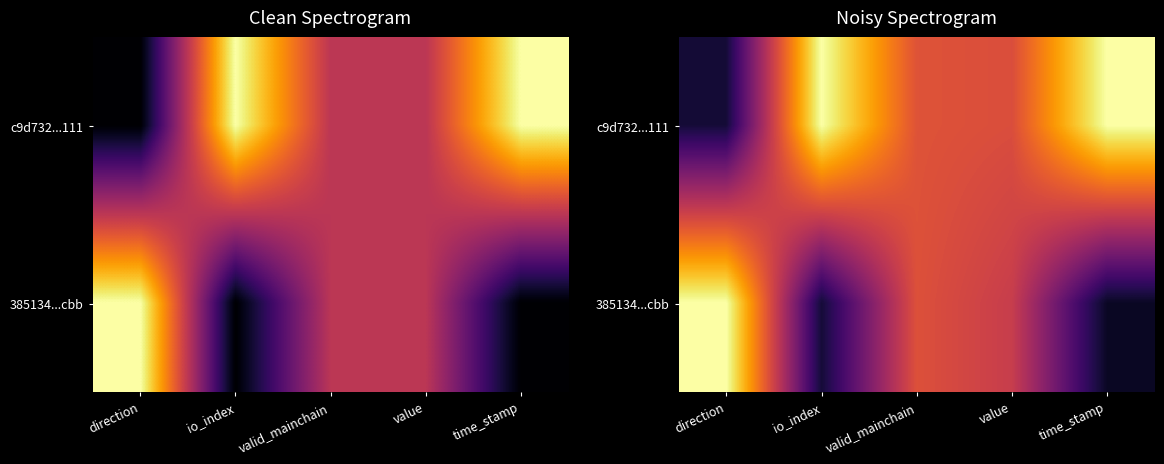

Read the 385134...cbb value at io_index.

0.1